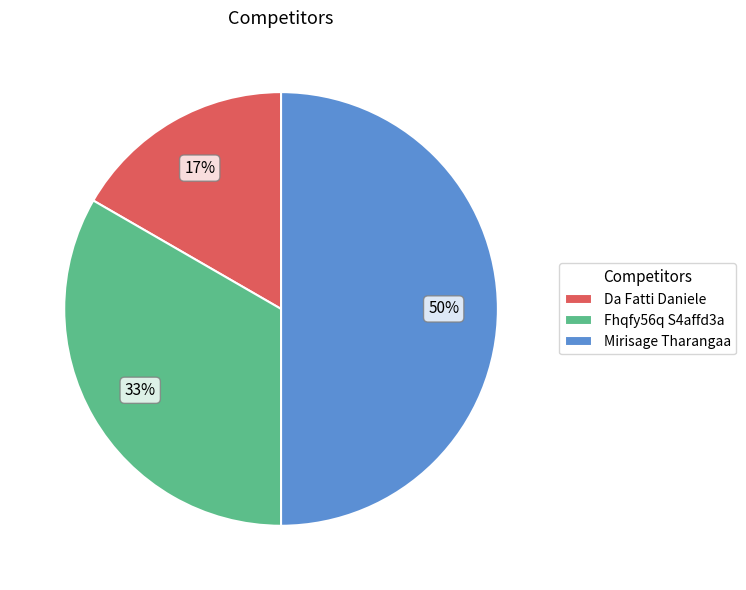

Count the number of slices in the pie.

3